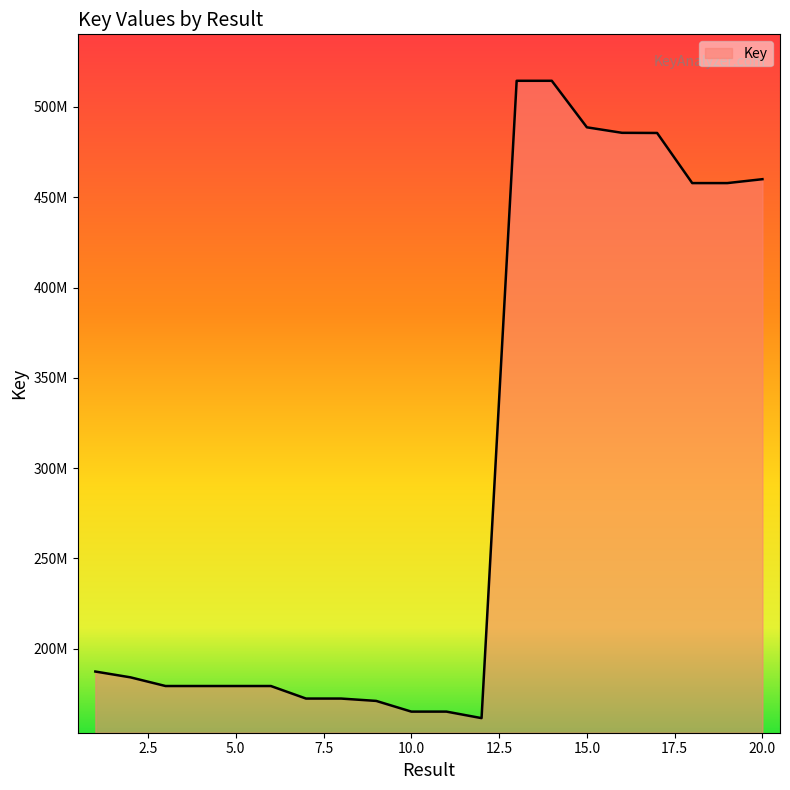

What is the greatest value displayed?

514480873